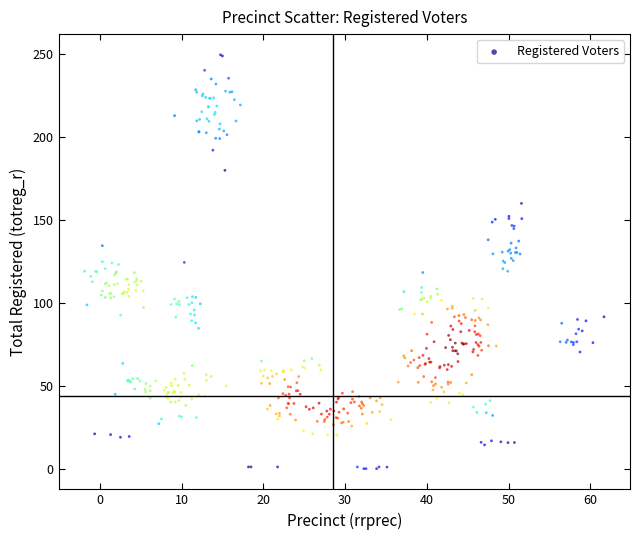

What is the range of Y values (max minus min)?

249.3